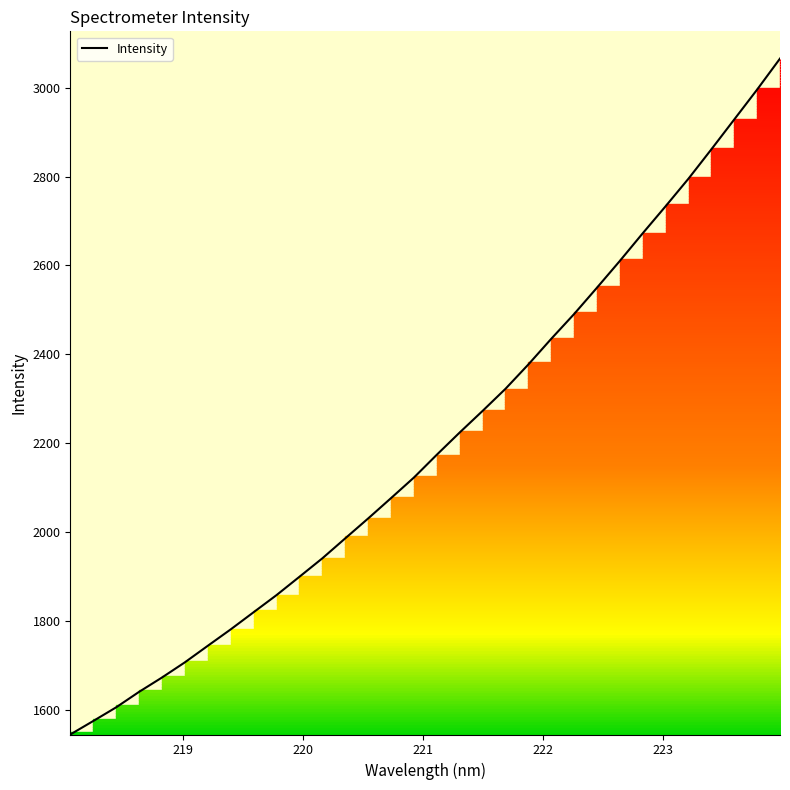

What is the maximum value shown in the chart?

3065.6